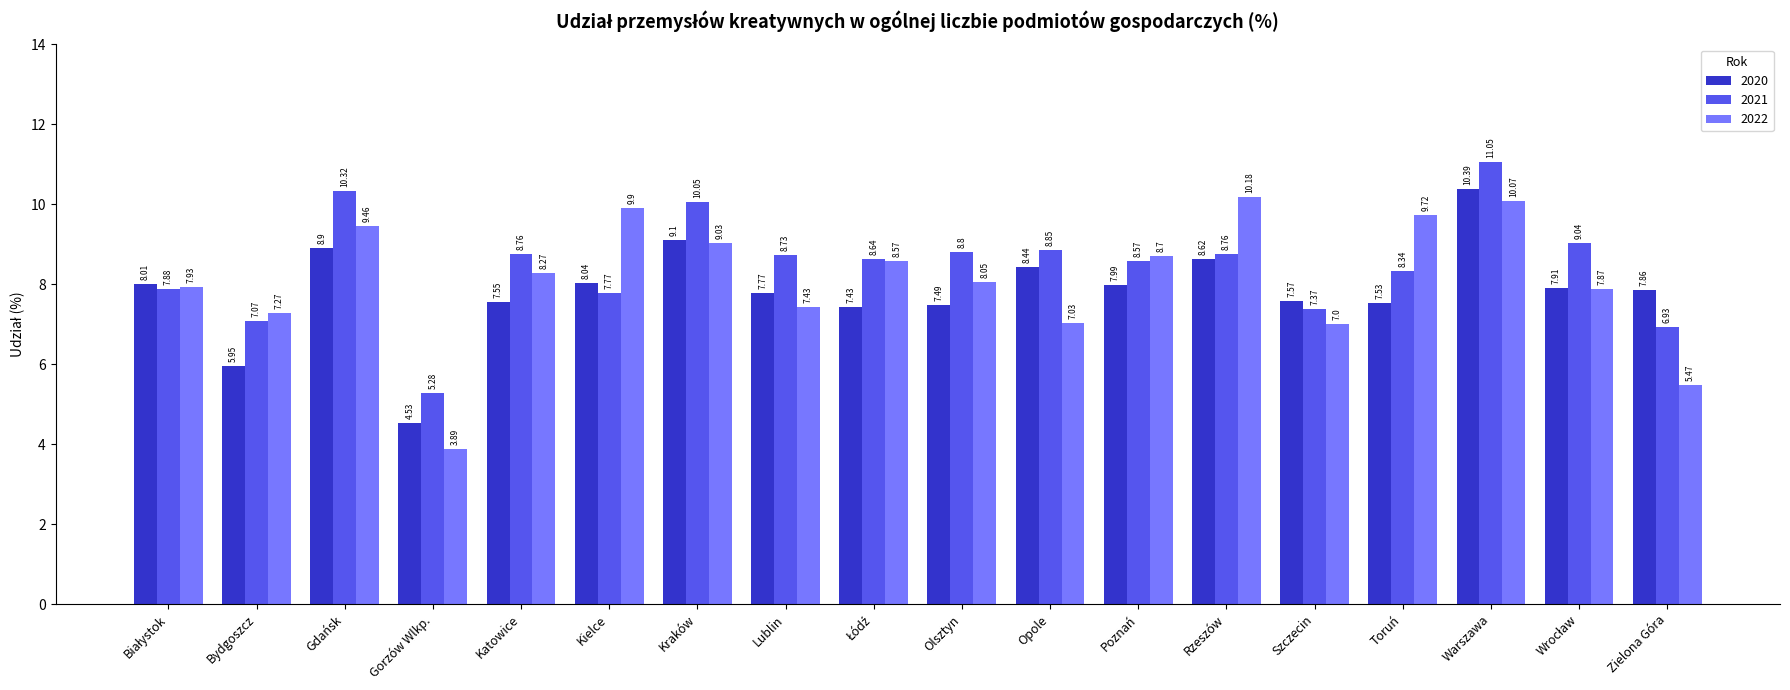

What is the label of the 13th bar from the right?

Kielce